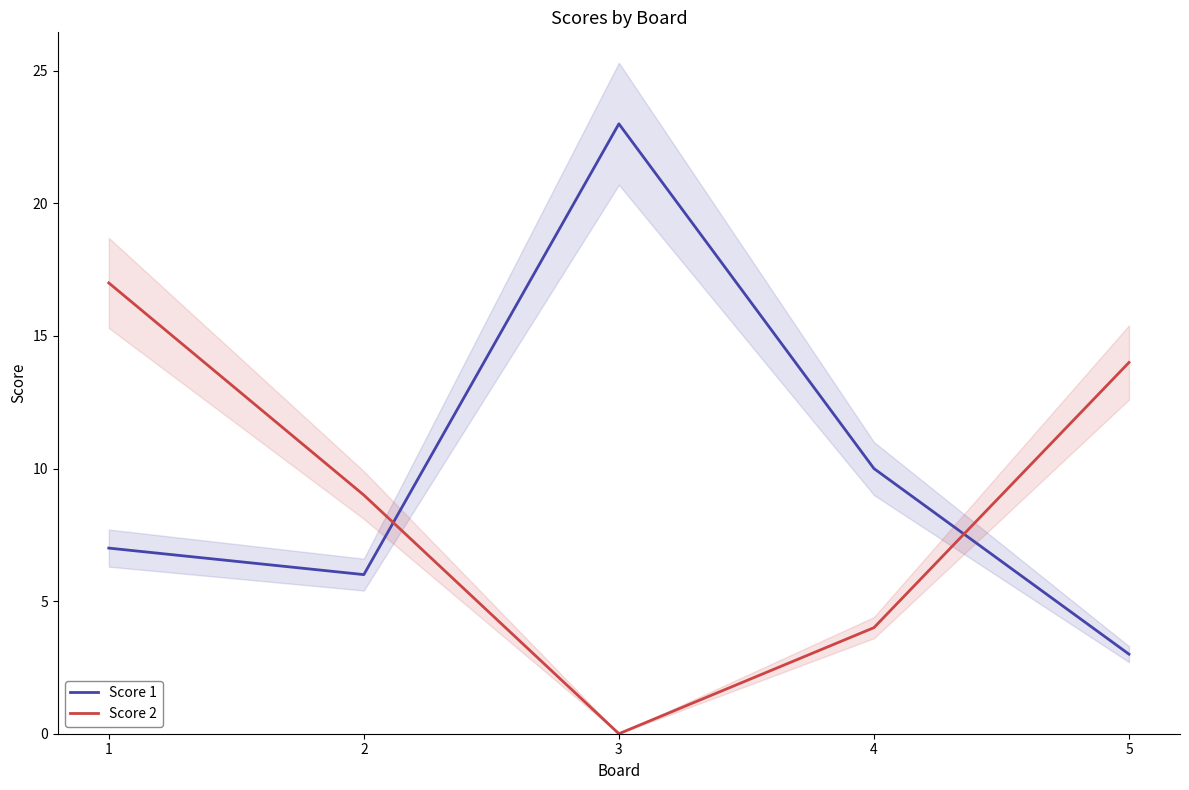

Is the value of Score 2 at 5 greater than the value of Score 1 at 5?

Yes